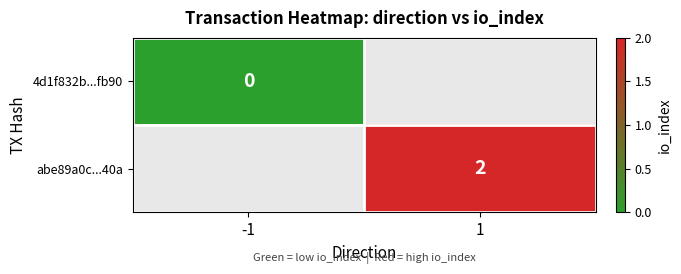

What is the greatest value displayed?

2.0